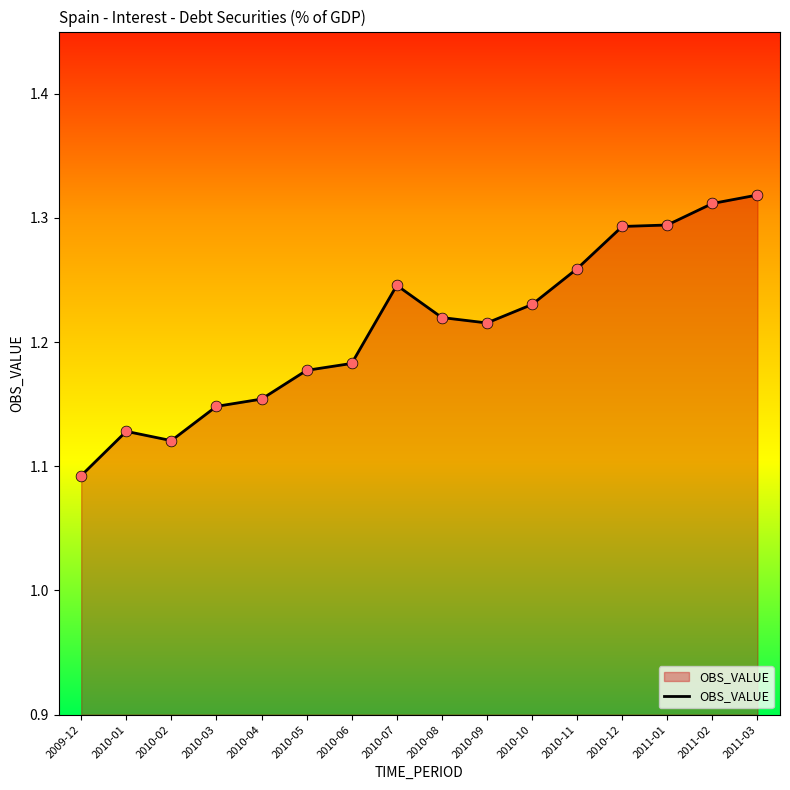

Approximately how many times larger is the value at 2010-09 compared to 2010-06?

1.0